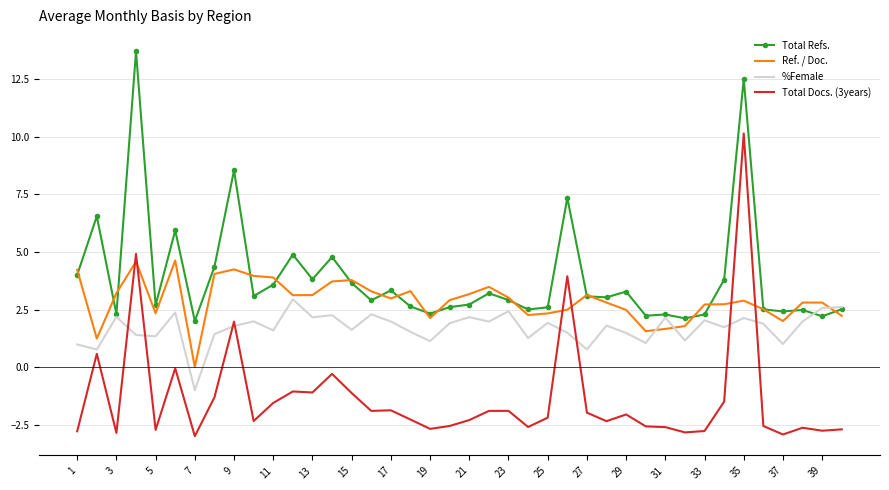

What are all the series names shown in the legend?

Total Refs., Ref. / Doc., %Female, Total Docs. (3years)